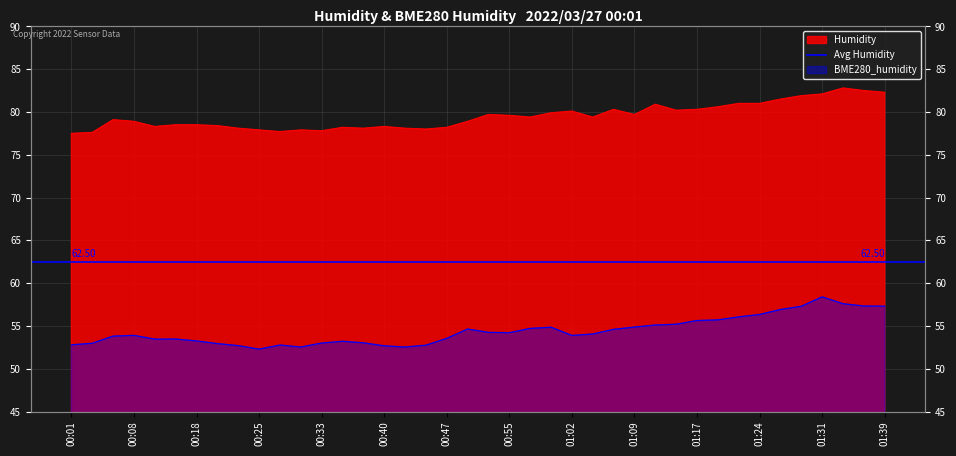

What position from the right is 00:52?

20